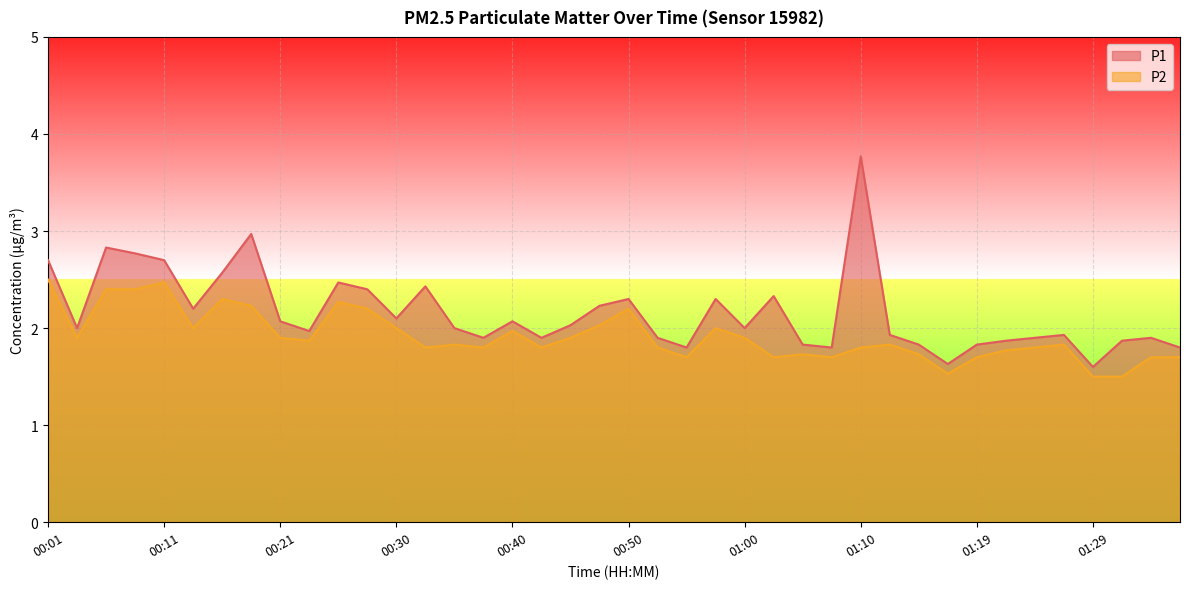

Reading right to left, extract all data points from this chart.

P1: 1.8	1.9	1.9	1.6	1.9	1.9	1.9	1.8	1.6	1.8	1.9	3.8	1.8	1.8	2.3	2.0	2.3	1.8	1.9	2.3	2.2	2.0	1.9	2.1	1.9	2.0	2.4	2.1	2.4	2.5	2.0	2.1	3.0	2.6	2.2	2.7	2.8	2.8	2.0	2.7
P2: 1.7	1.7	1.5	1.5	1.8	1.8	1.8	1.7	1.5	1.7	1.8	1.8	1.7	1.7	1.7	1.9	2.0	1.7	1.8	2.2	2.0	1.9	1.8	2.0	1.8	1.8	1.8	2.0	2.2	2.3	1.9	1.9	2.2	2.3	2.0	2.5	2.4	2.4	1.9	2.5